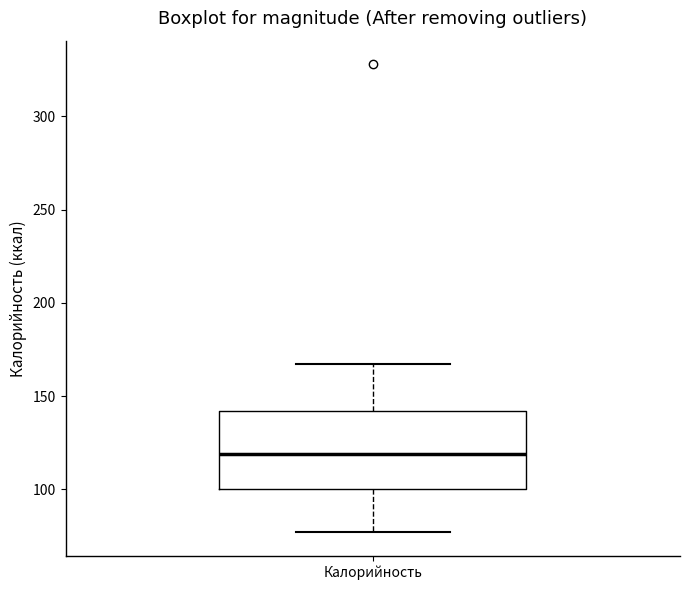

Where does the median line of the box for Калорийность sit on the y-axis? The values are not printed on the chart, so give them approximately, as read against the axis.

120